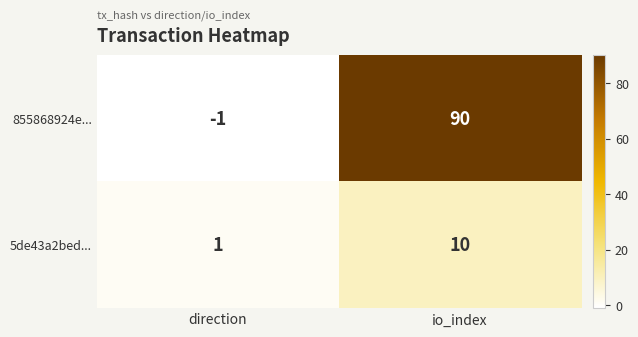

True or false: 5de43a2bed... has a value of 5 at io_index.

False